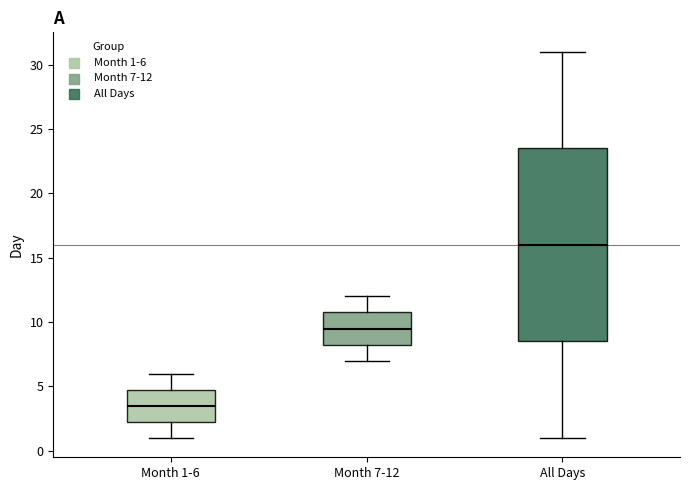

Which box has the highest median line?

All Days